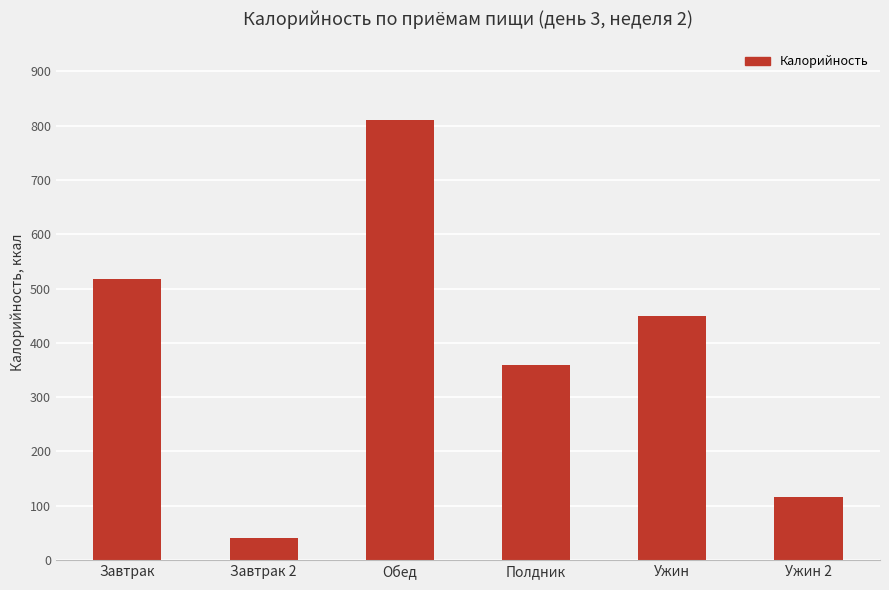

Between Полдник and Обед, which is larger?

Обед